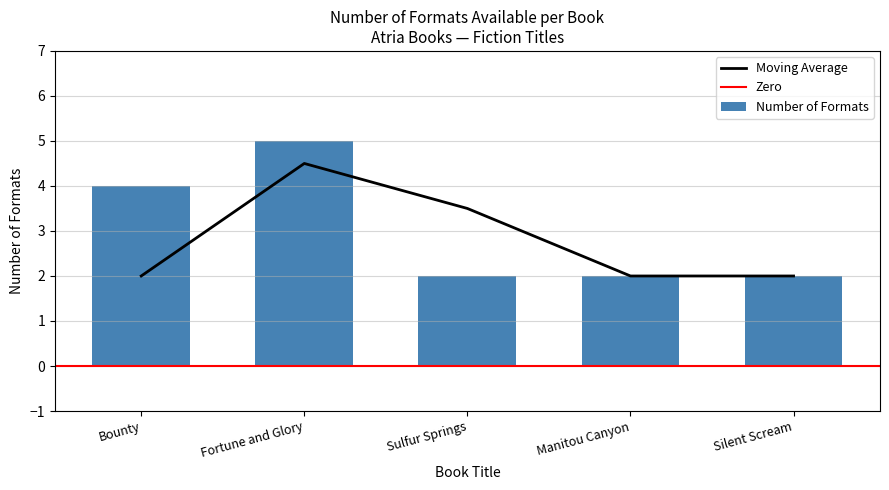

What is the label of the 5th bar from the right?

Bounty